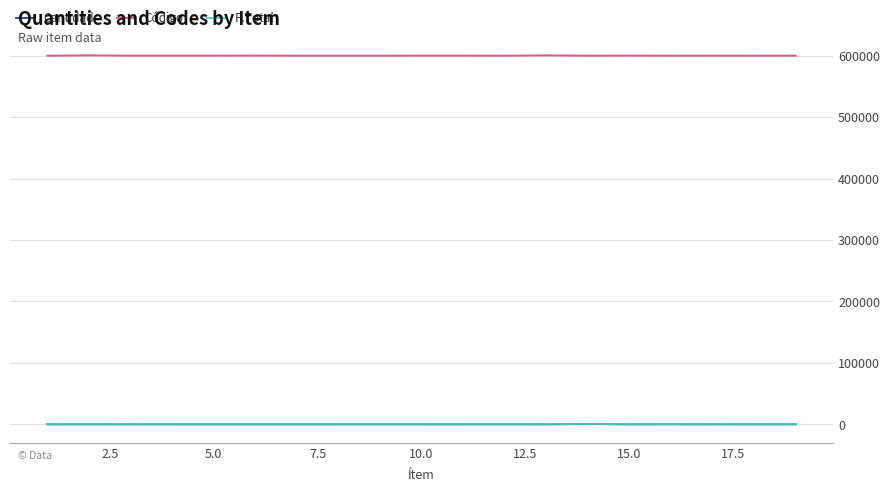

Which series has the largest total across all categories?

Código